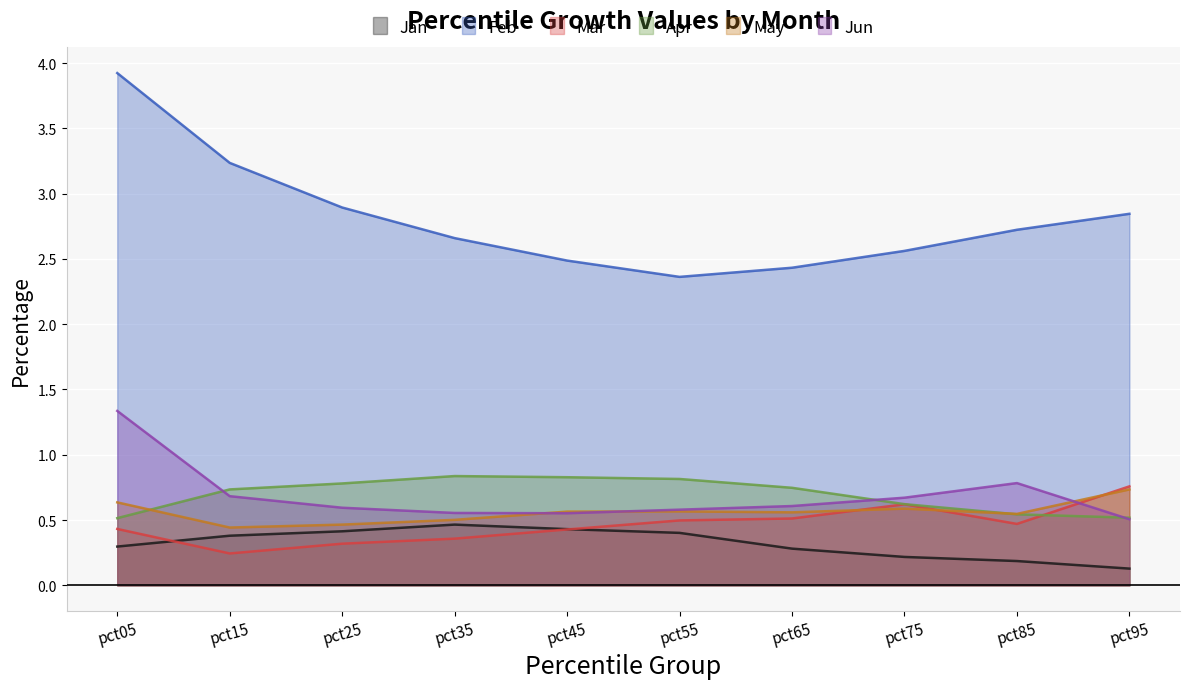

At pct45, list the series in order from largest to smallest.

Feb, Apr, May, Jun, Jan, Mar